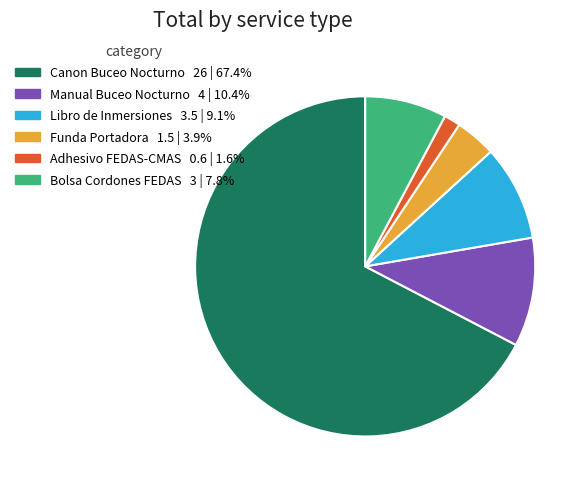

Does Canon Buceo Nocturno represent more than half of the total?

Yes